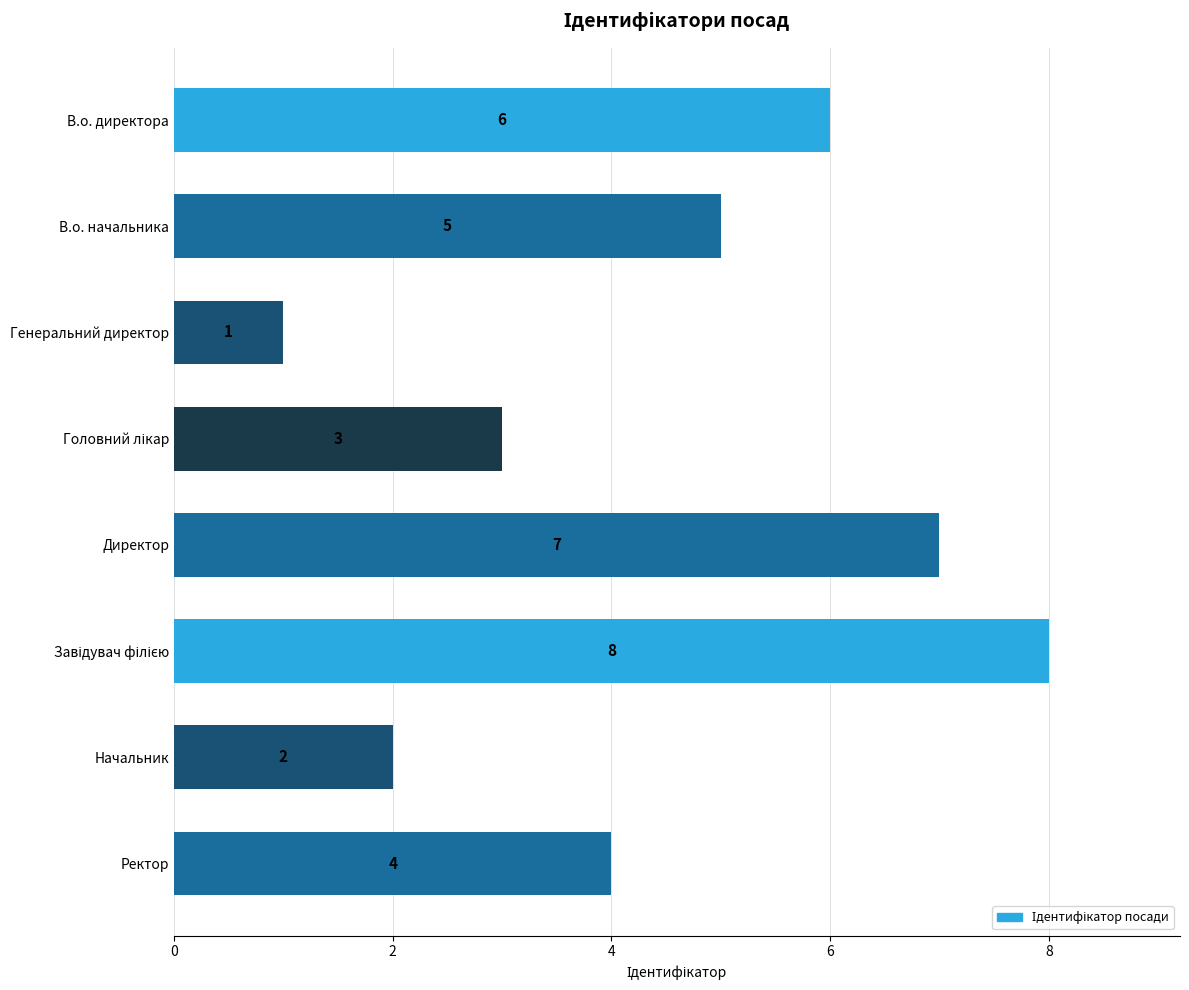

Between Генеральний директор and В.о. начальника, which is larger?

В.о. начальника